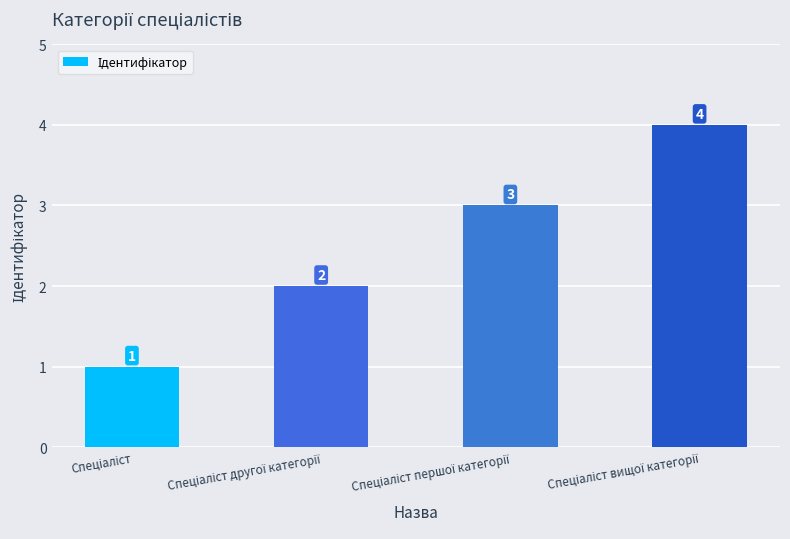

How many values are between 2 and 4?

3